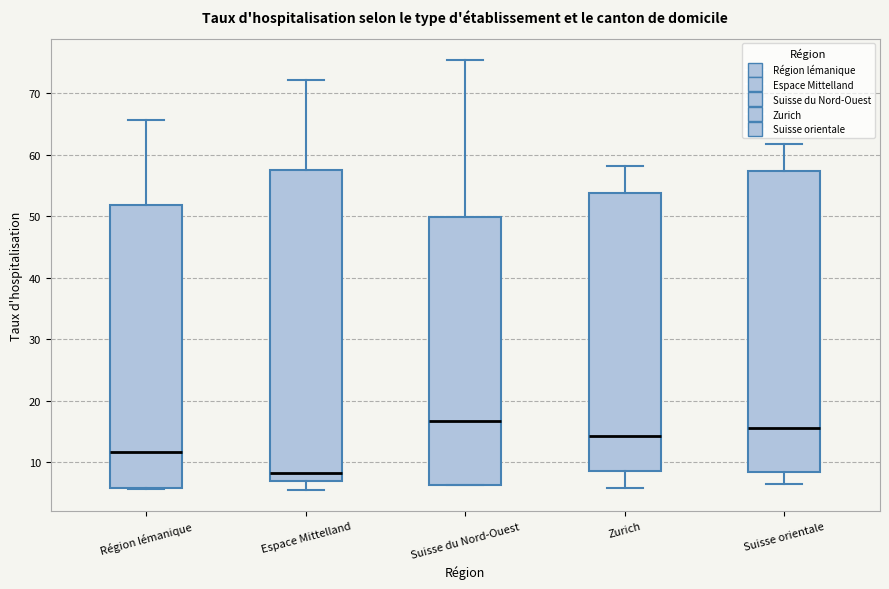

Reading left to right, transcribe this box plot: for each box, give where its median line is, the range the box spans, and where its two whiskers end, as read against the y-axis. The values are not printed on the chart, so give them approximately, as read against the axis.

Région lémanique: median 12, box 6 to 52, whiskers 6 to 66
Espace Mittelland: median 8, box 7 to 58, whiskers 6 to 72
Suisse du Nord-Ouest: median 17, box 6 to 50, whiskers 6 to 75
Zurich: median 14, box 9 to 54, whiskers 6 to 58
Suisse orientale: median 16, box 8 to 57, whiskers 6 to 62